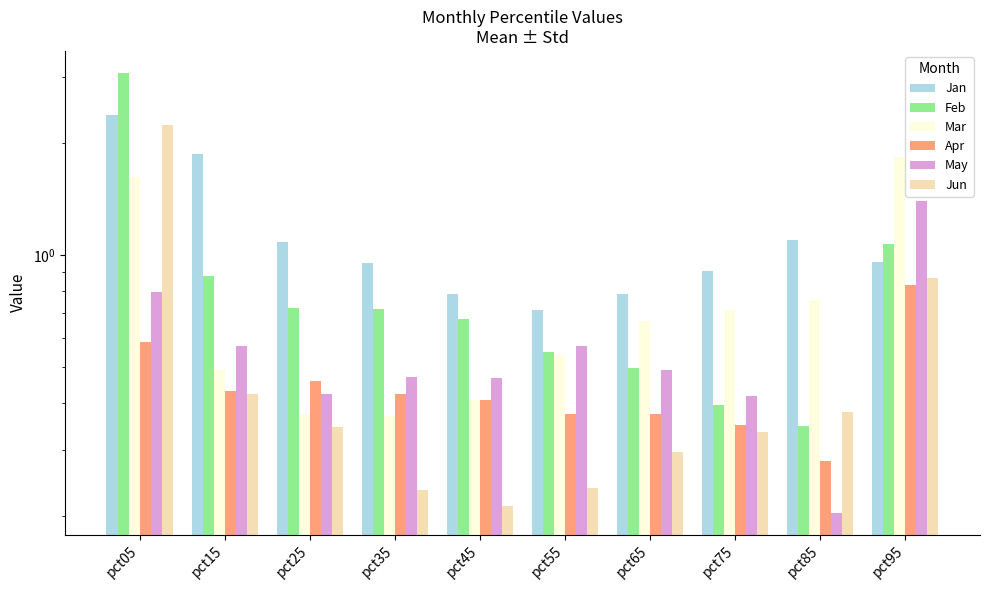

At how many categories does at least one series exceed 0?

10